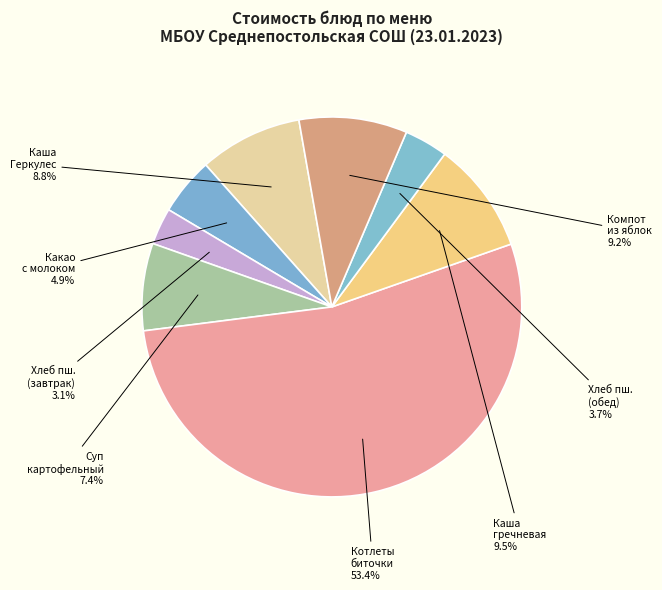

Approximately how many times larger is the value at Каша гречневая compared to Какао с молоком?

1.9